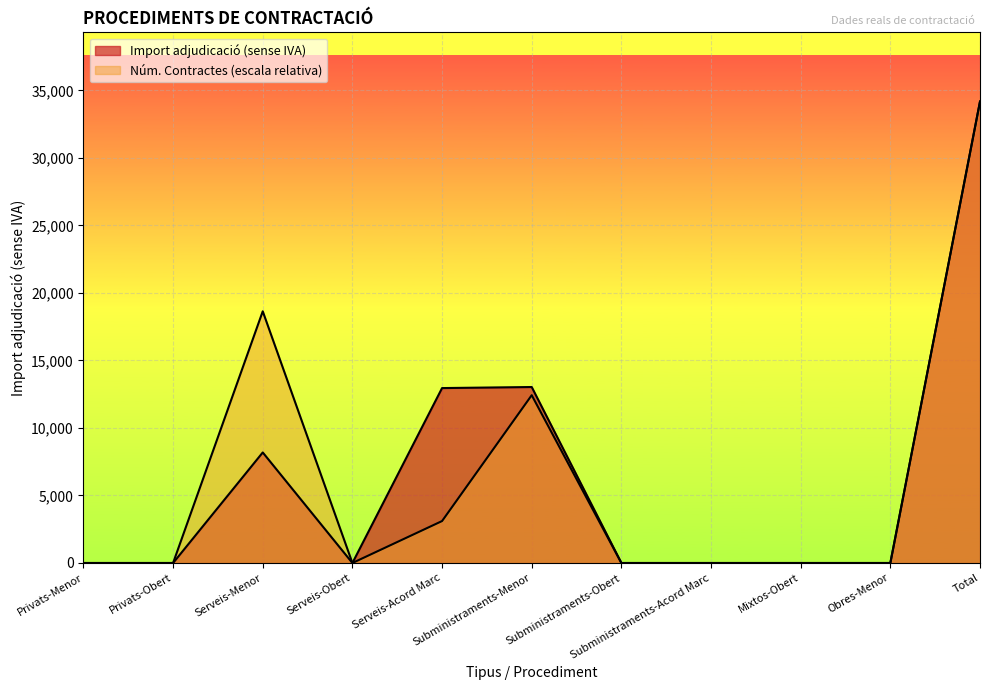

What is the sum of all Núm. Contractes values?

68342.3